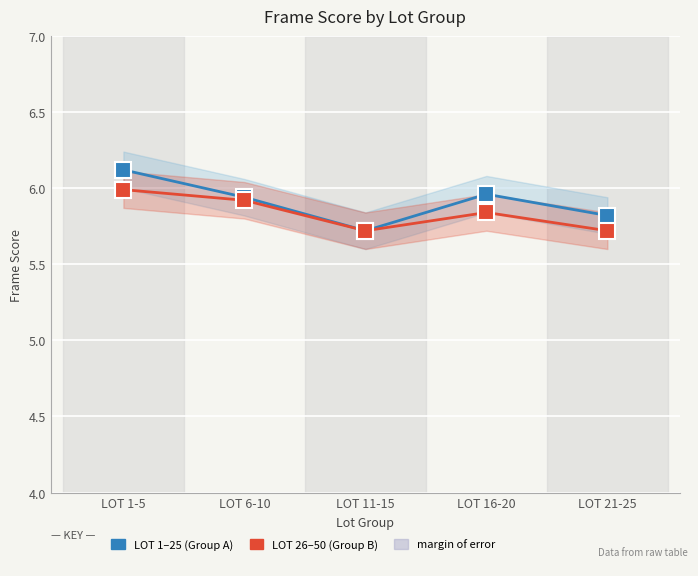

What is the label of the 5th point from the right?

LOT 1-5